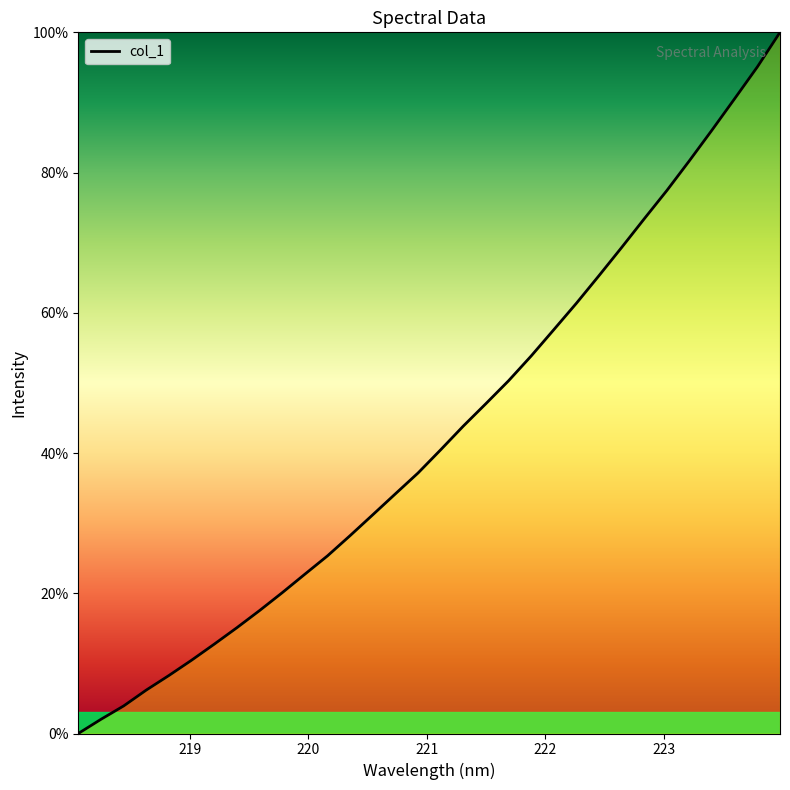

What is the difference between the maximum and minimum values?

100.0